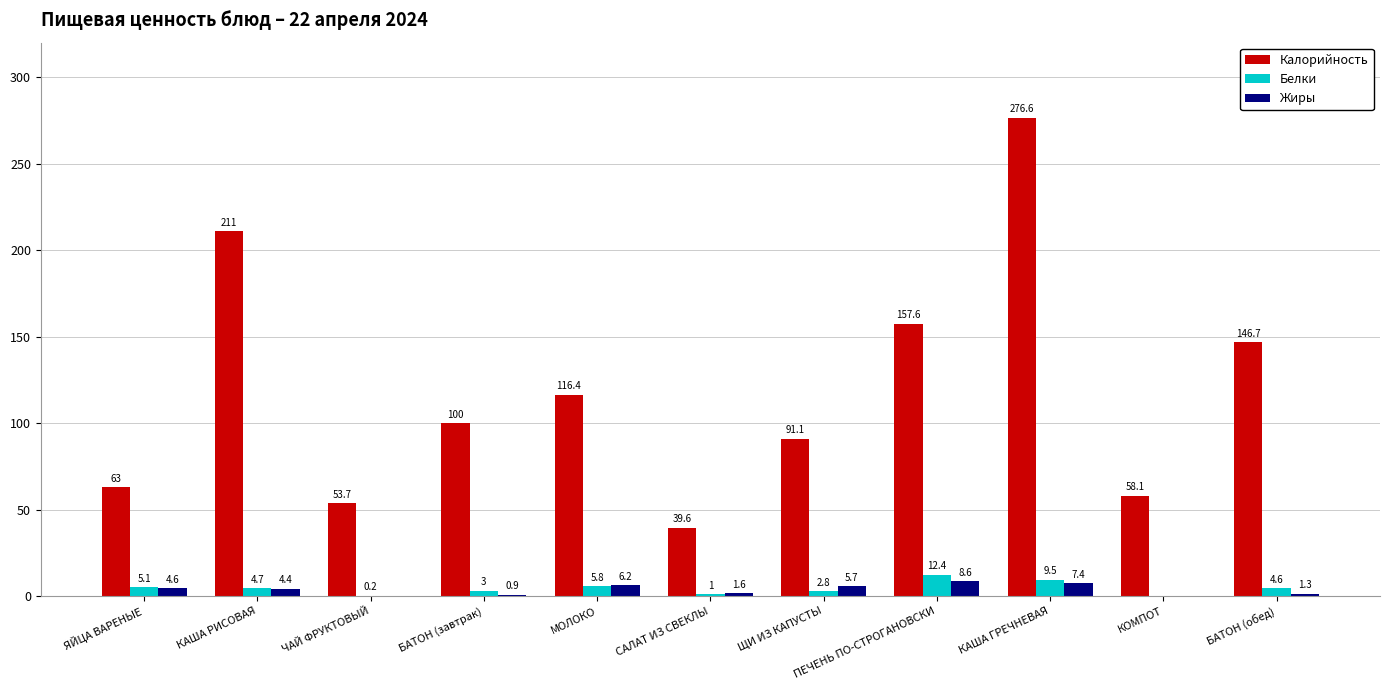

Which series changed the most between САЛАТ ИЗ СВЕКЛЫ and КАША ГРЕЧНЕВАЯ?

Калорийность